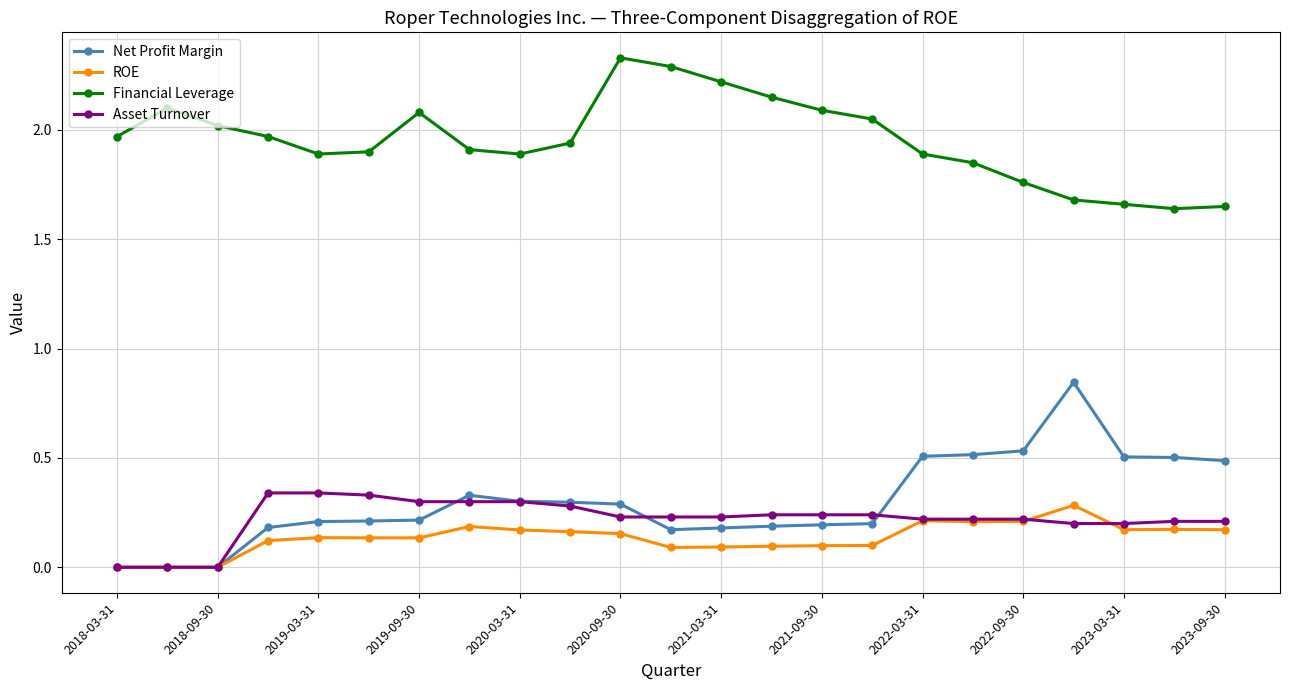

Which series has the largest total across all categories?

Financial Leverage